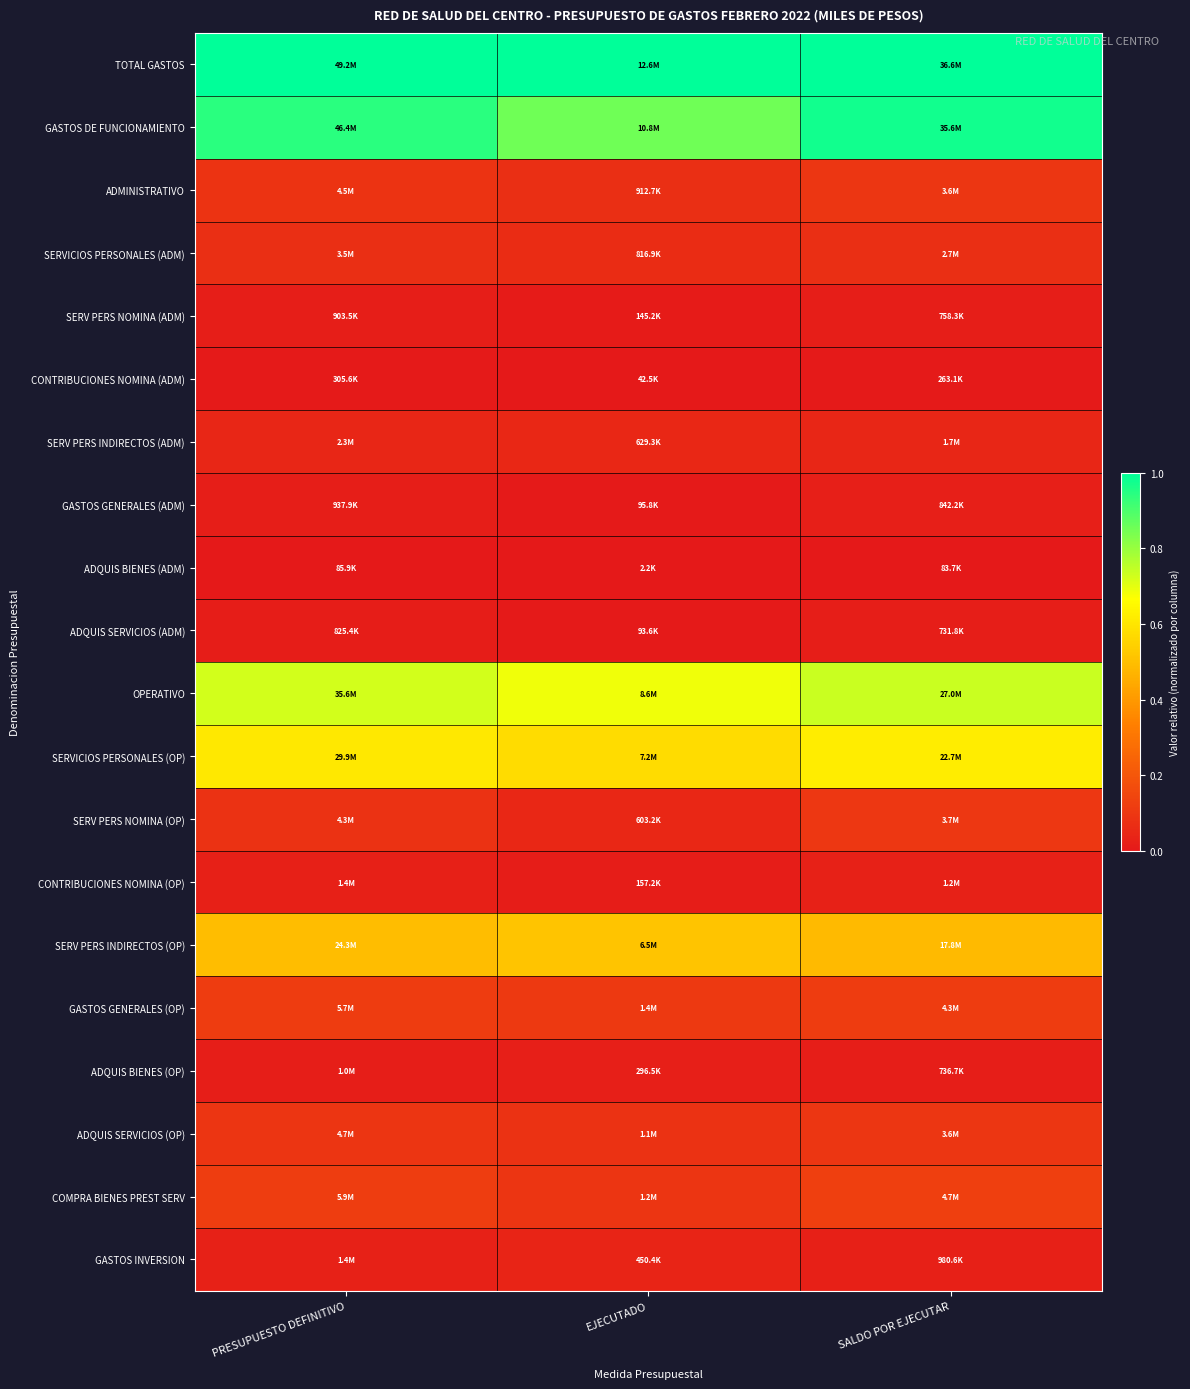

Reading left to right, list all the values displayed in this chart.

TOTAL GASTOS: PRESUPUESTO DEFINITIVO=1.0	EJECUTADO=1.0	SALDO POR EJECUTAR=1.0
GASTOS DE FUNCIONAMIENTO: PRESUPUESTO DEFINITIVO=0.9	EJECUTADO=0.9	SALDO POR EJECUTAR=1.0
ADMINISTRATIVO: PRESUPUESTO DEFINITIVO=0.1	EJECUTADO=0.1	SALDO POR EJECUTAR=0.1
SERVICIOS PERSONALES (ADM): PRESUPUESTO DEFINITIVO=0.1	EJECUTADO=0.1	SALDO POR EJECUTAR=0.1
SERV PERS NOMINA (ADM): PRESUPUESTO DEFINITIVO=0.0	EJECUTADO=0.0	SALDO POR EJECUTAR=0.0
CONTRIBUCIONES NOMINA (ADM): PRESUPUESTO DEFINITIVO=0.0	EJECUTADO=0.0	SALDO POR EJECUTAR=0.0
SERV PERS INDIRECTOS (ADM): PRESUPUESTO DEFINITIVO=0.0	EJECUTADO=0.0	SALDO POR EJECUTAR=0.0
GASTOS GENERALES (ADM): PRESUPUESTO DEFINITIVO=0.0	EJECUTADO=0.0	SALDO POR EJECUTAR=0.0
ADQUIS BIENES (ADM): PRESUPUESTO DEFINITIVO=0.0	EJECUTADO=0.0	SALDO POR EJECUTAR=0.0
ADQUIS SERVICIOS (ADM): PRESUPUESTO DEFINITIVO=0.0	EJECUTADO=0.0	SALDO POR EJECUTAR=0.0
OPERATIVO: PRESUPUESTO DEFINITIVO=0.7	EJECUTADO=0.7	SALDO POR EJECUTAR=0.7
SERVICIOS PERSONALES (OP): PRESUPUESTO DEFINITIVO=0.6	EJECUTADO=0.6	SALDO POR EJECUTAR=0.6
SERV PERS NOMINA (OP): PRESUPUESTO DEFINITIVO=0.1	EJECUTADO=0.0	SALDO POR EJECUTAR=0.1
CONTRIBUCIONES NOMINA (OP): PRESUPUESTO DEFINITIVO=0.0	EJECUTADO=0.0	SALDO POR EJECUTAR=0.0
SERV PERS INDIRECTOS (OP): PRESUPUESTO DEFINITIVO=0.5	EJECUTADO=0.5	SALDO POR EJECUTAR=0.5
GASTOS GENERALES (OP): PRESUPUESTO DEFINITIVO=0.1	EJECUTADO=0.1	SALDO POR EJECUTAR=0.1
ADQUIS BIENES (OP): PRESUPUESTO DEFINITIVO=0.0	EJECUTADO=0.0	SALDO POR EJECUTAR=0.0
ADQUIS SERVICIOS (OP): PRESUPUESTO DEFINITIVO=0.1	EJECUTADO=0.1	SALDO POR EJECUTAR=0.1
COMPRA BIENES PREST SERV: PRESUPUESTO DEFINITIVO=0.1	EJECUTADO=0.1	SALDO POR EJECUTAR=0.1
GASTOS INVERSION: PRESUPUESTO DEFINITIVO=0.0	EJECUTADO=0.0	SALDO POR EJECUTAR=0.0